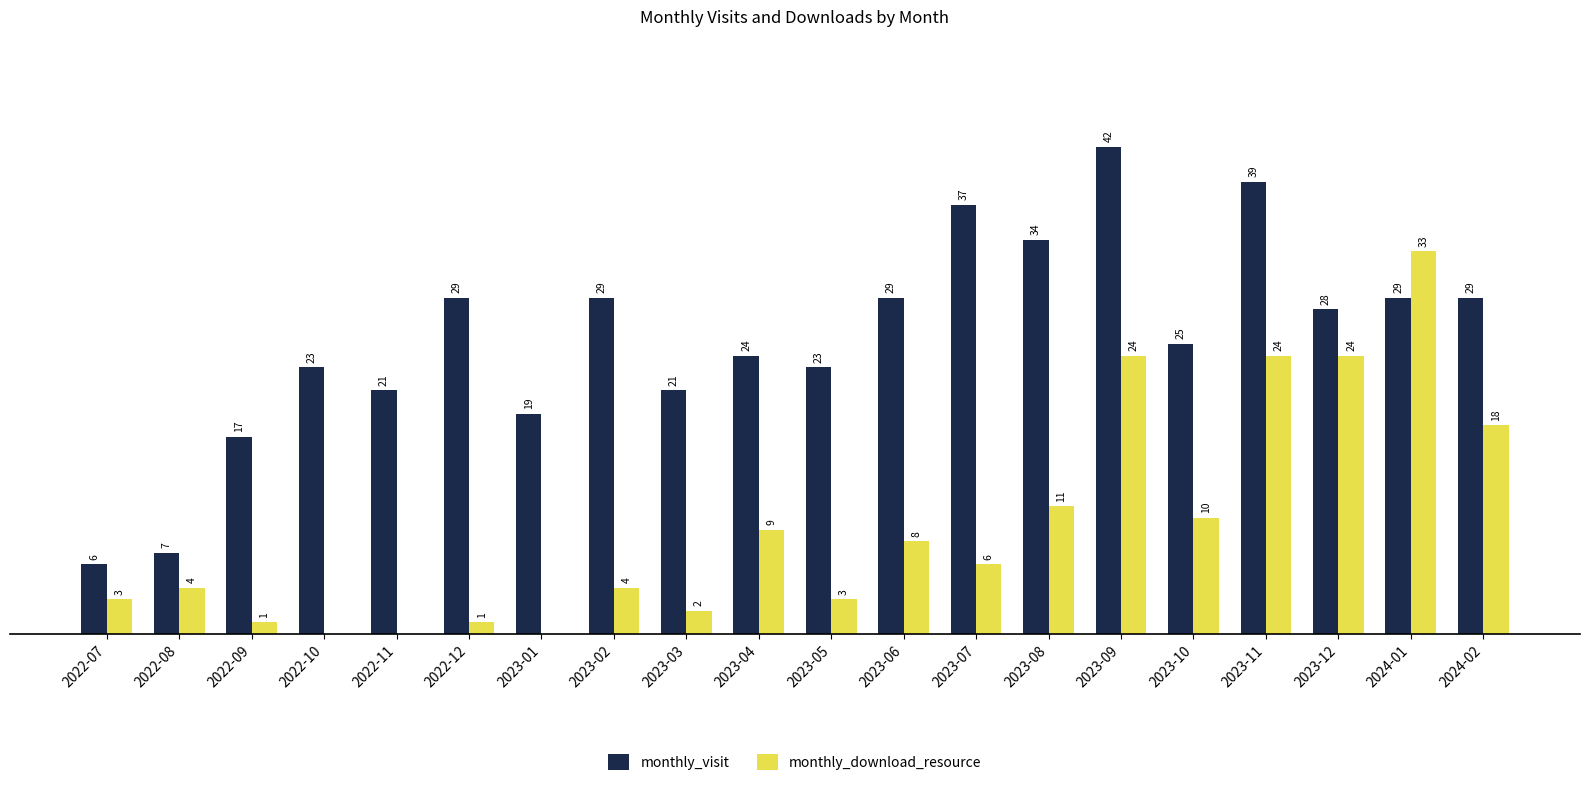

At which label does monthly_download_resource first exceed 6?

2023-04